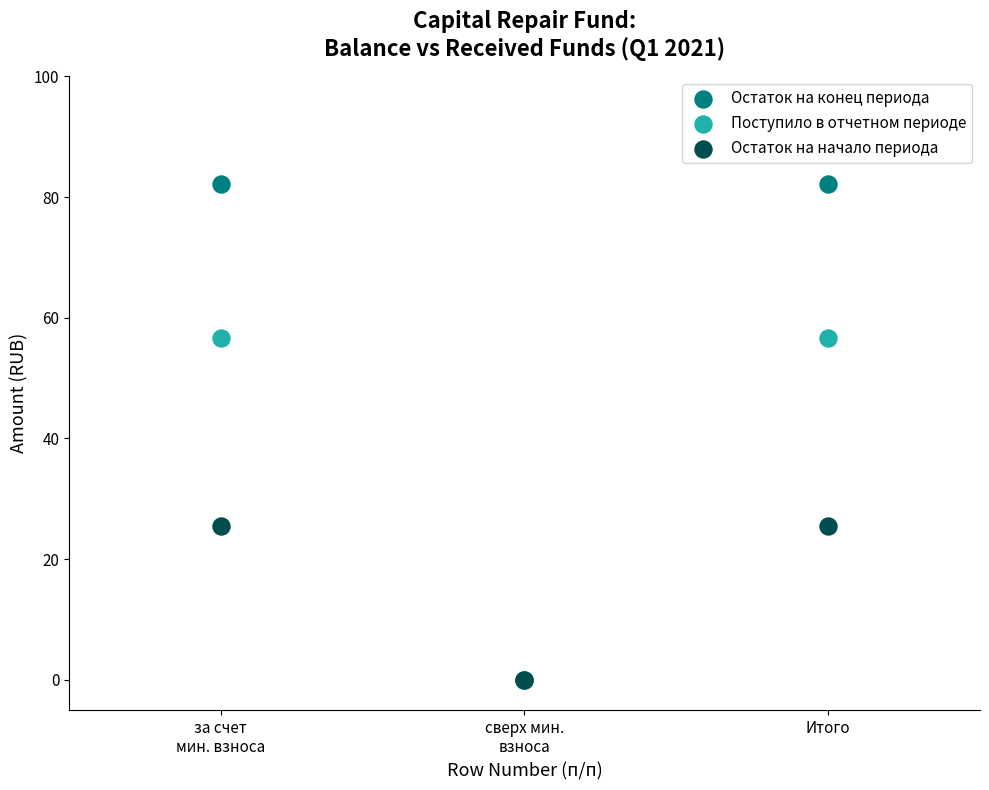

What are all the series names shown in the legend?

Остаток на конец периода, Поступило в отчетном периоде, Остаток на начало периода